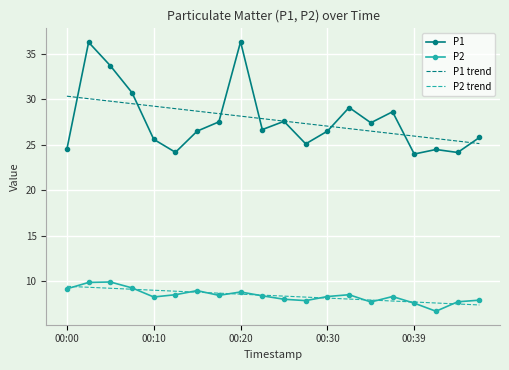

Which series has the largest range (max minus min)?

P1